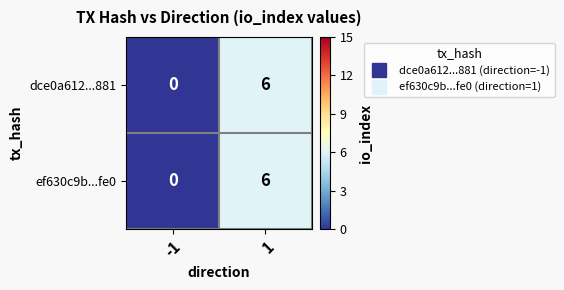

Rank the categories by ef630c9b...fe0 value from lowest to highest.

-1, 1